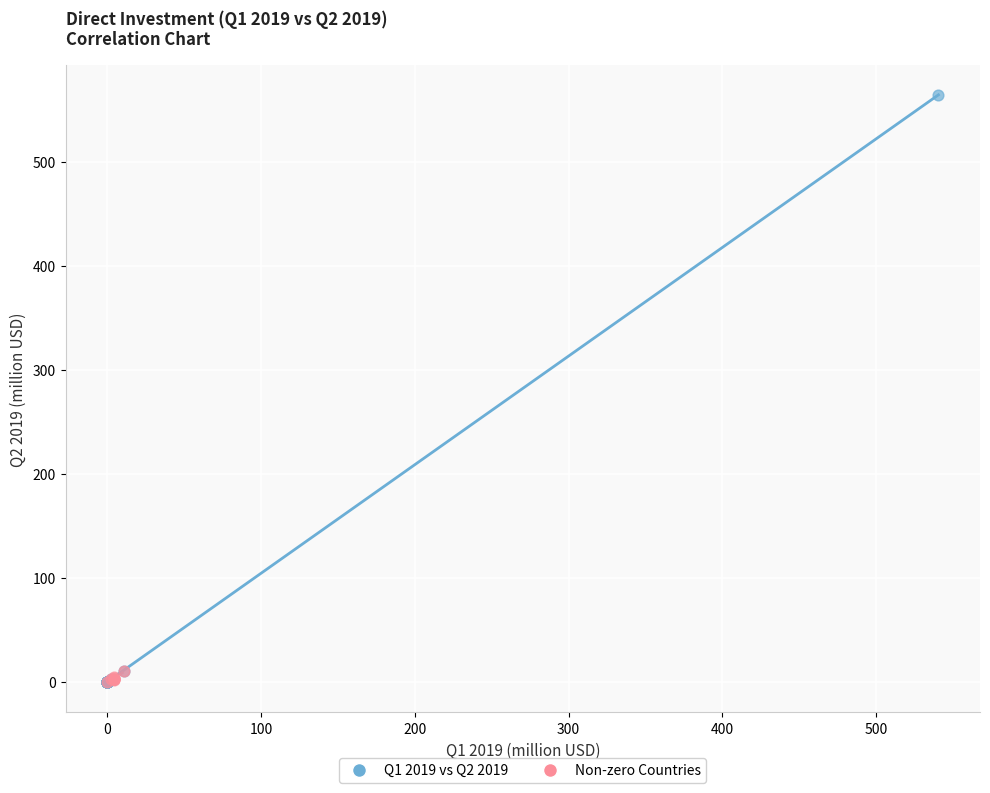

Which series has the widest spread of Y values?

Q1 2019 vs Q2 2019